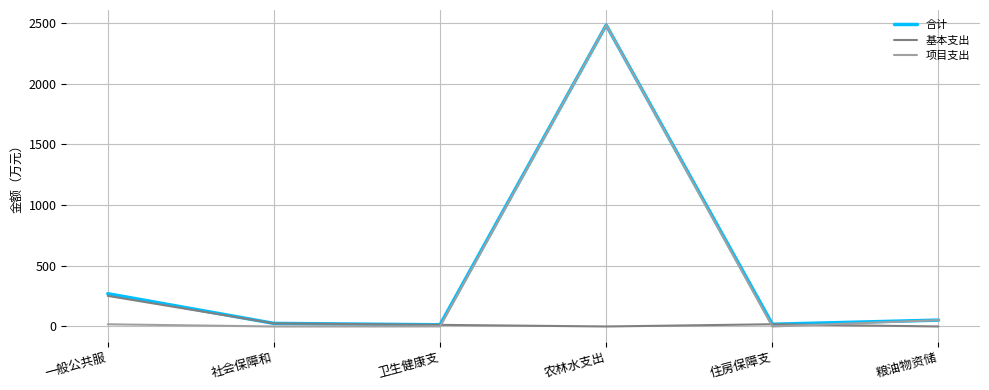

In 合计, how many points are higher than both neighbors (excluding endpoints)?

1